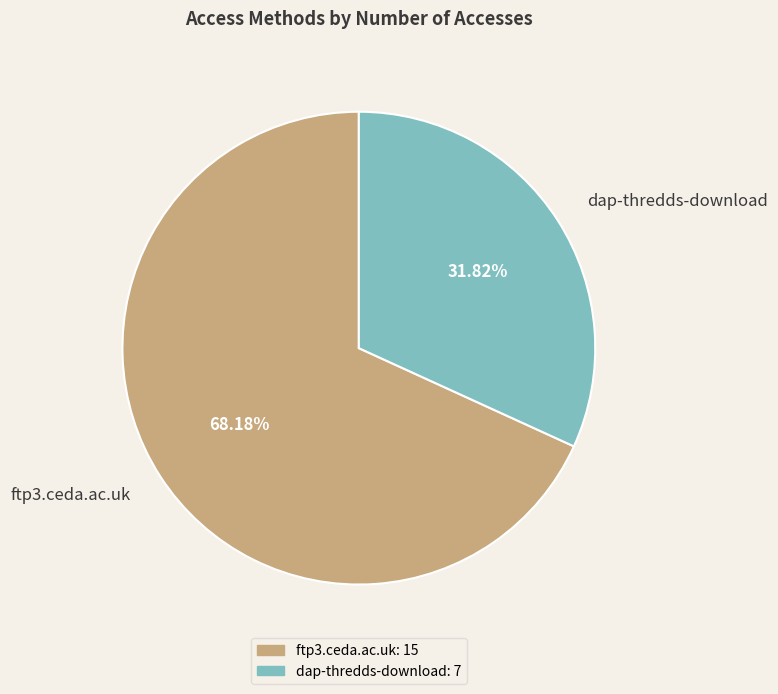

Approximately how many times larger is the value at ftp3.ceda.ac.uk compared to dap-thredds-download?

2.1